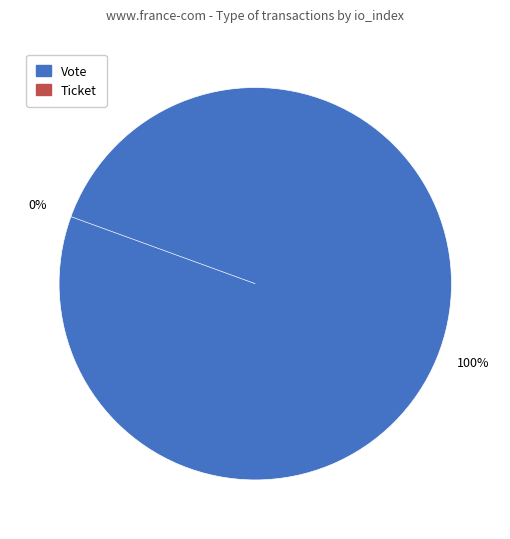

Count the number of slices in the pie.

2